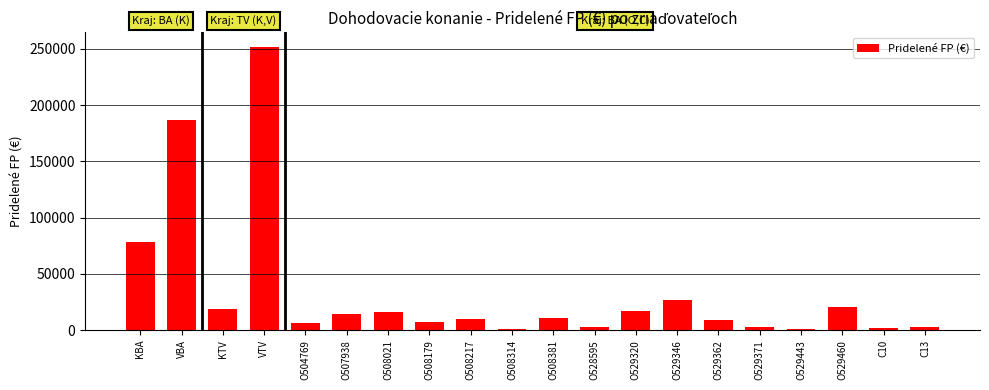

What is the sum of all values?

685232